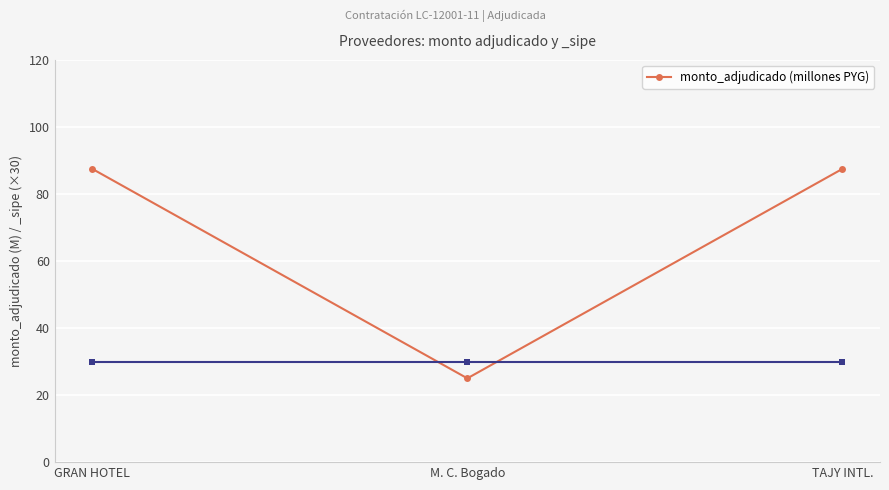

How many values are below 87?

1